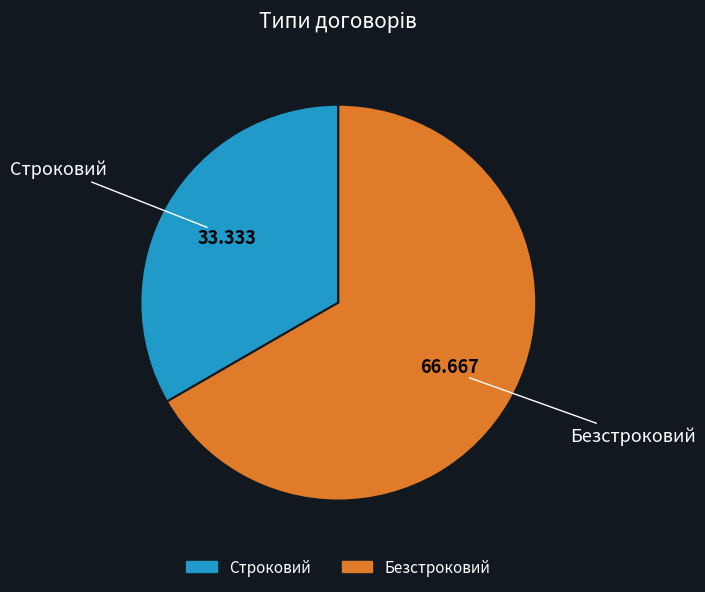

Approximately how many times larger is the value at Безстроковий compared to Строковий?

2.0